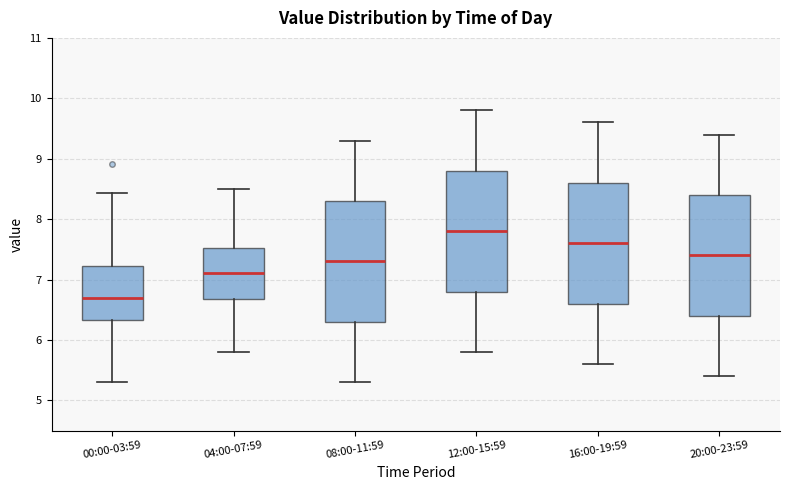

Which box has the lowest median line?

00:00-03:59